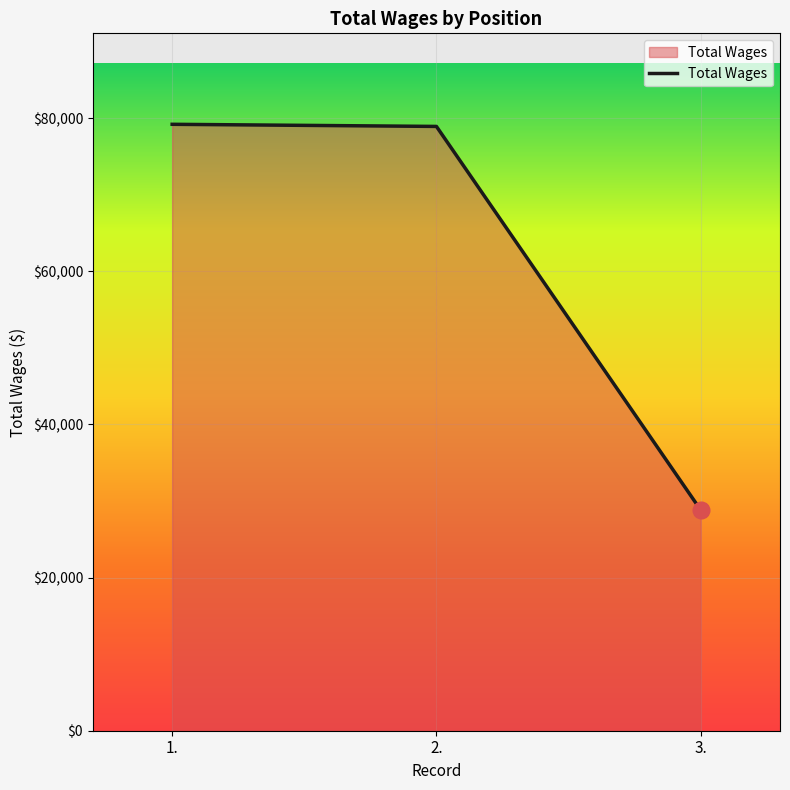

What is the minimum value shown in the chart?

28823